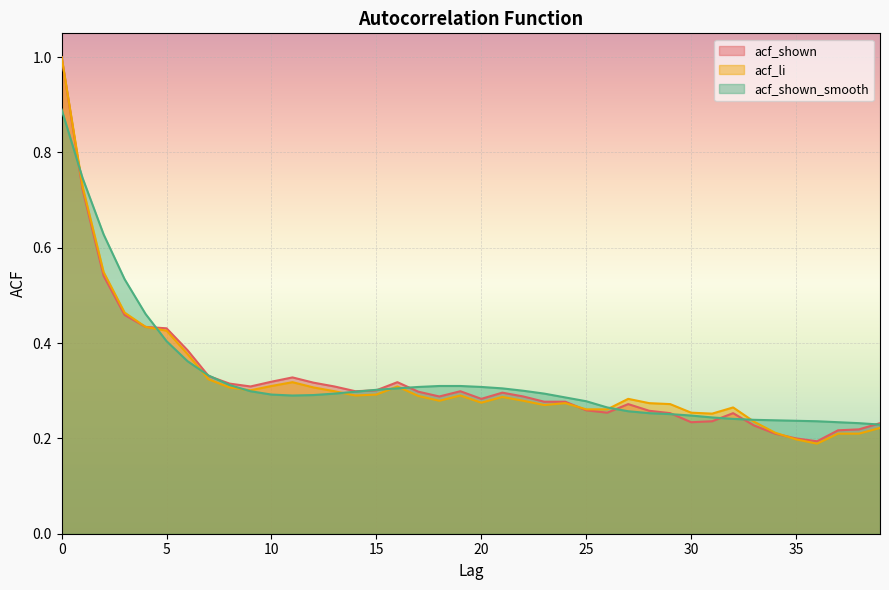

Rank the series by their average value, from highest to lowest.

acf_shown_smooth, acf_shown, acf_li